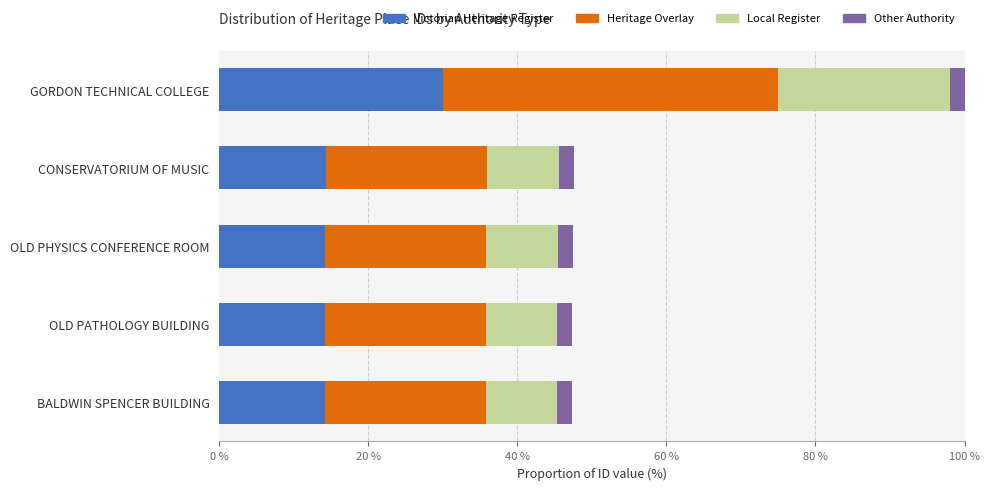

What is the sum of all Victorian Heritage Register values?

86.9